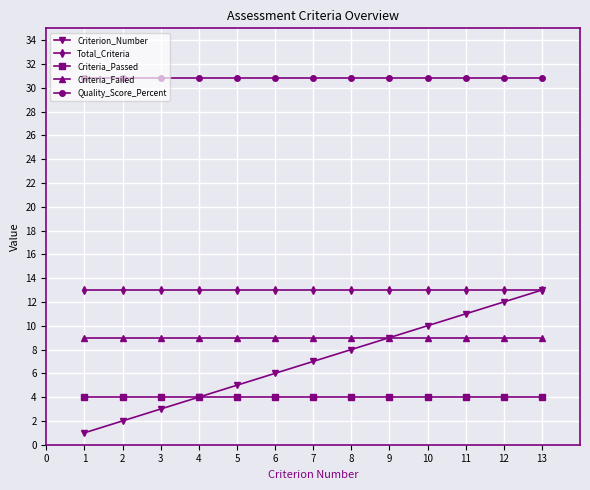

How many series are shown in this chart?

5